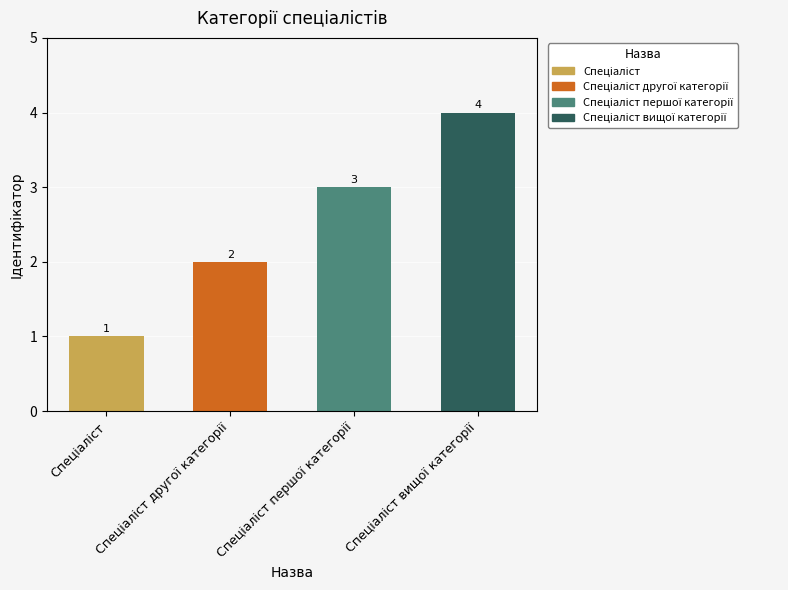

Count the values in the range 2 to 4.

3